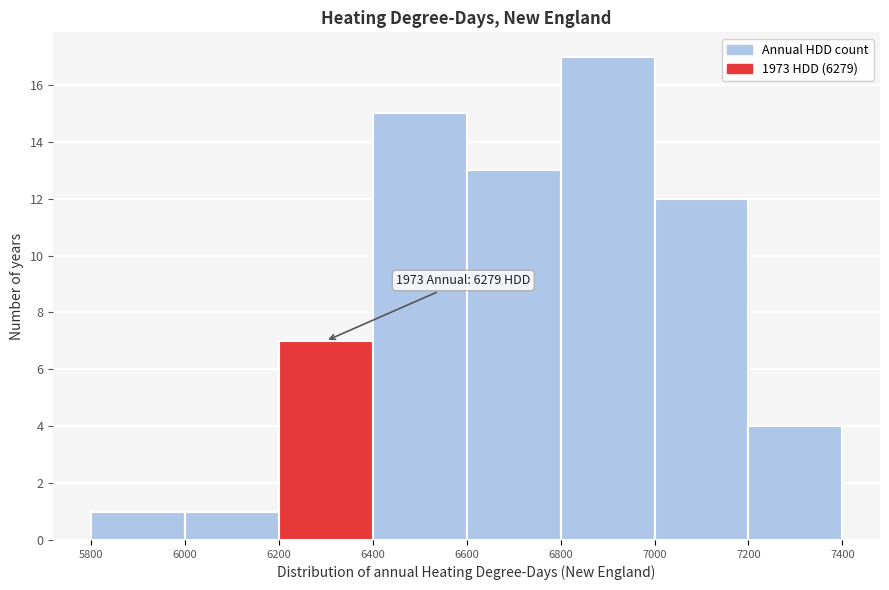

Over which range of the x-axis is the bar tallest?

6800 to 7000